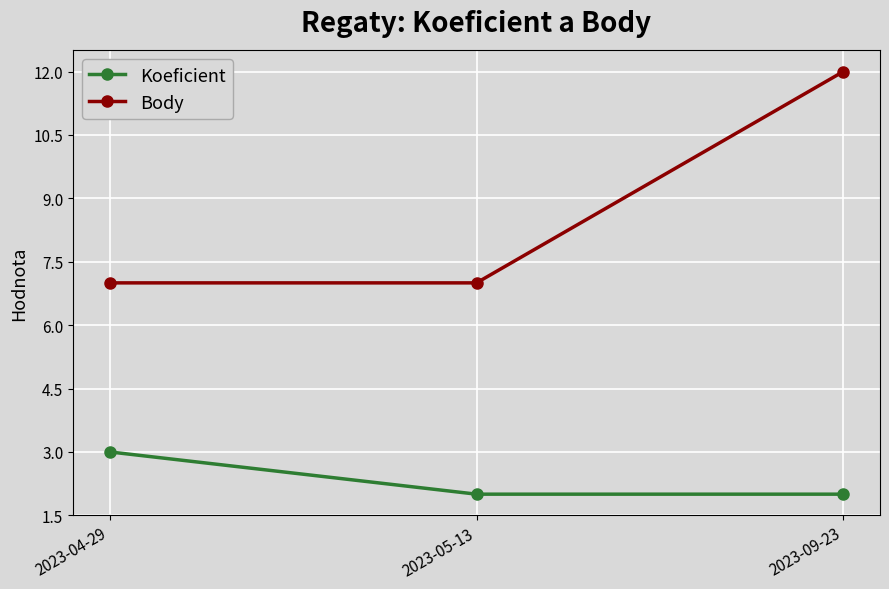

Which series has the largest range (max minus min)?

Body